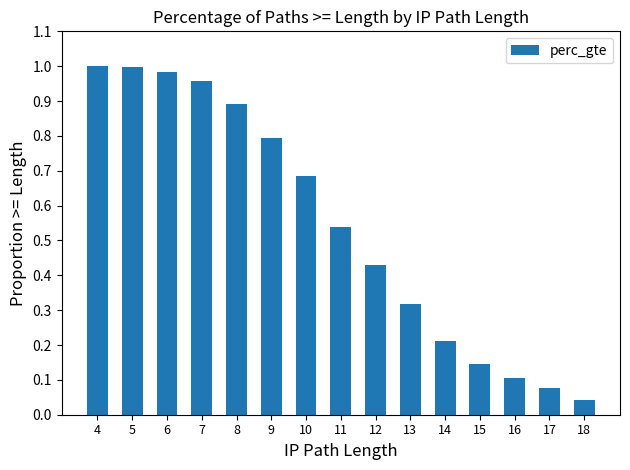

At which label is the value closest to 0?

18